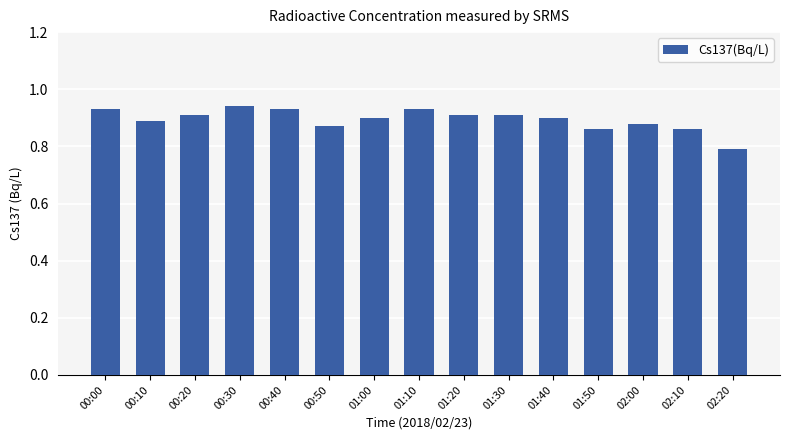

How many bars are there in total?

15